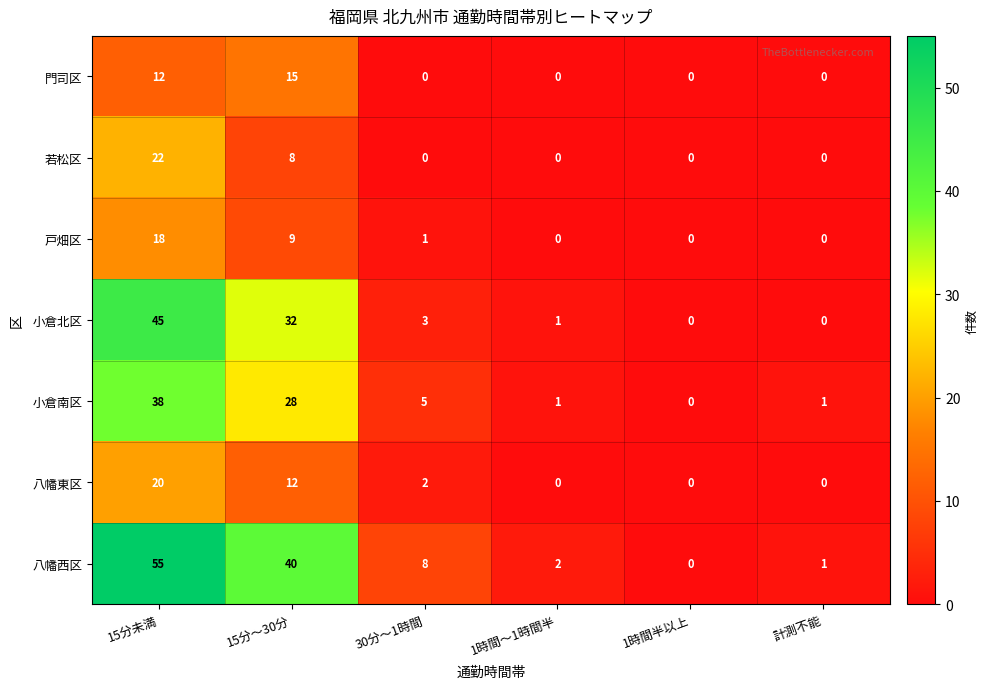

What is the difference between the highest and lowest values at 15分～30分?

32